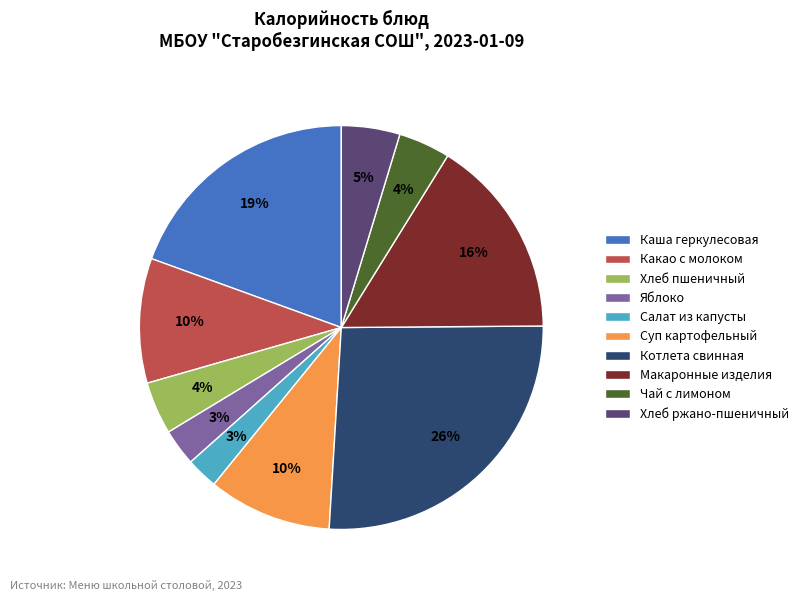

Combined, do Чай с лимоном and Салат из капусты account for over 50%?

No